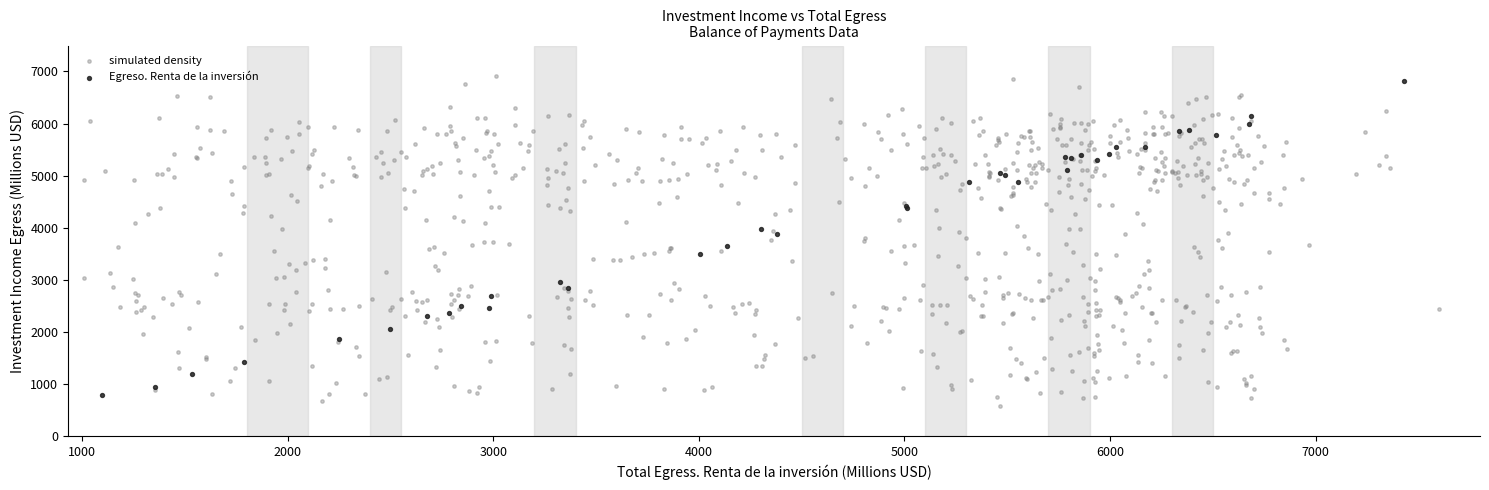

Which series has the widest spread of Y values?

simulated density